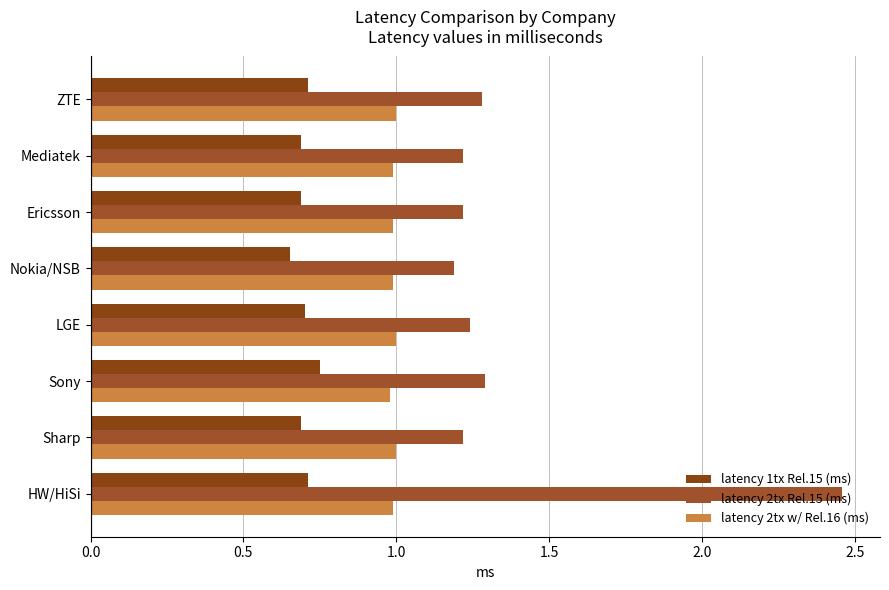

What is the lowest value of the latency 1tx Rel.15 (ms) series?

0.7